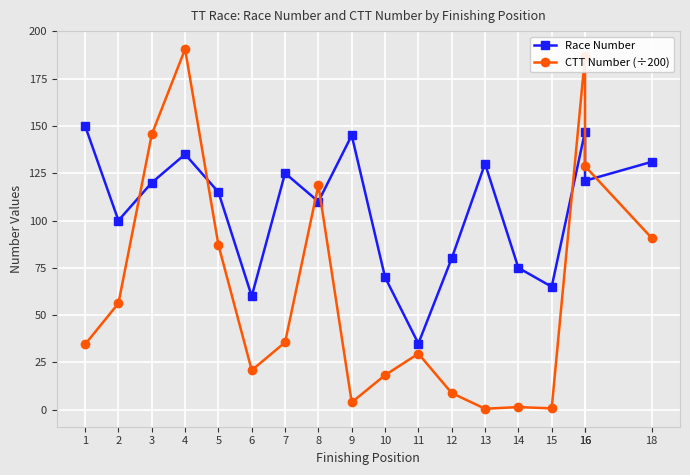

At which label does CTT Number (÷200) reach its minimum?

13